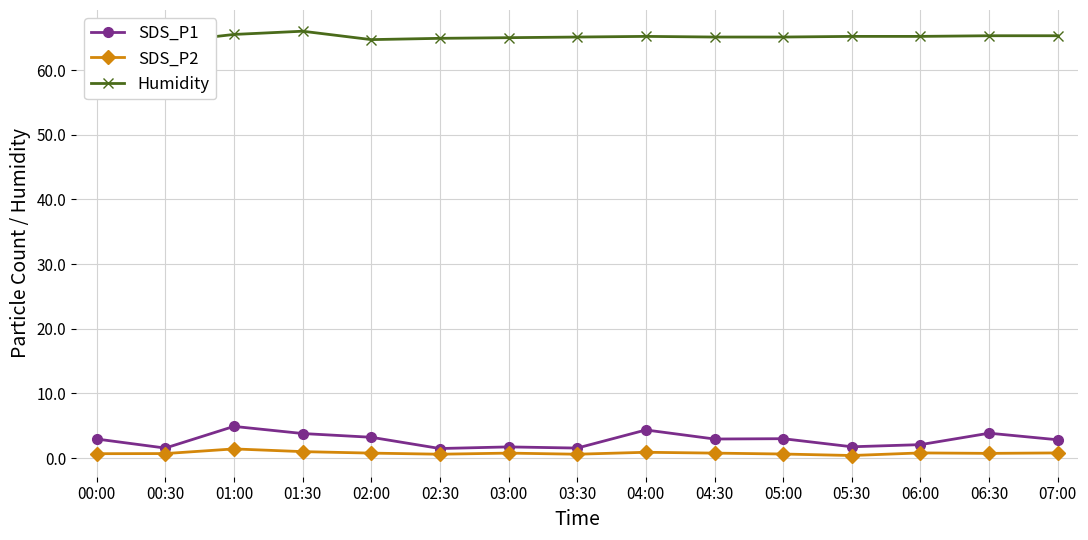

How many lines are shown in the chart?

3